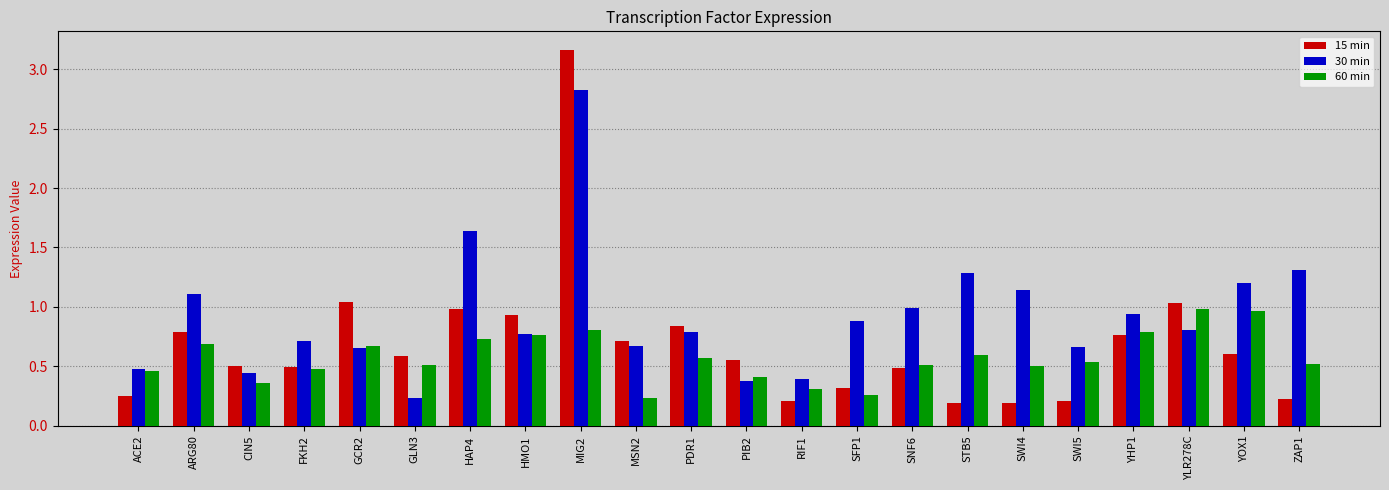

What are all the series names shown in the legend?

15 min, 30 min, 60 min